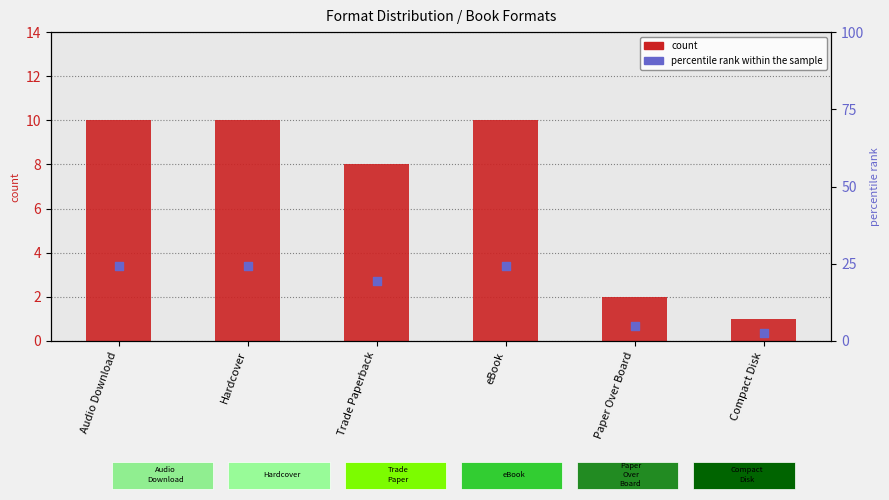

Which series has the largest total across all categories?

percentile rank within the sample